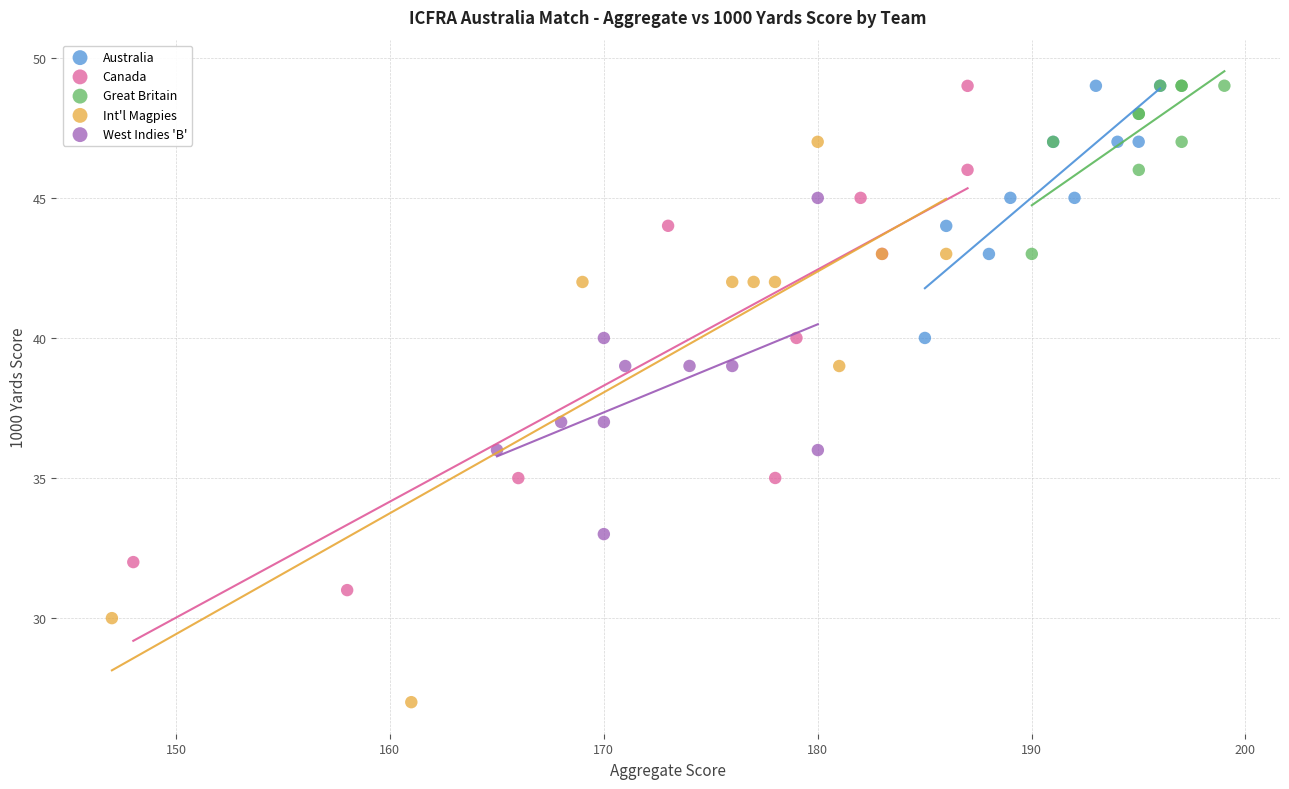

Which series has the largest Y range (max minus min)?

Int'l Magpies